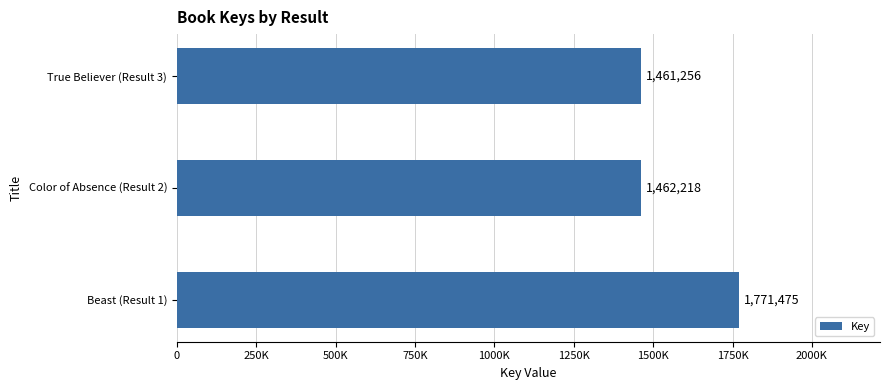

Does the chart contain any negative values?

No